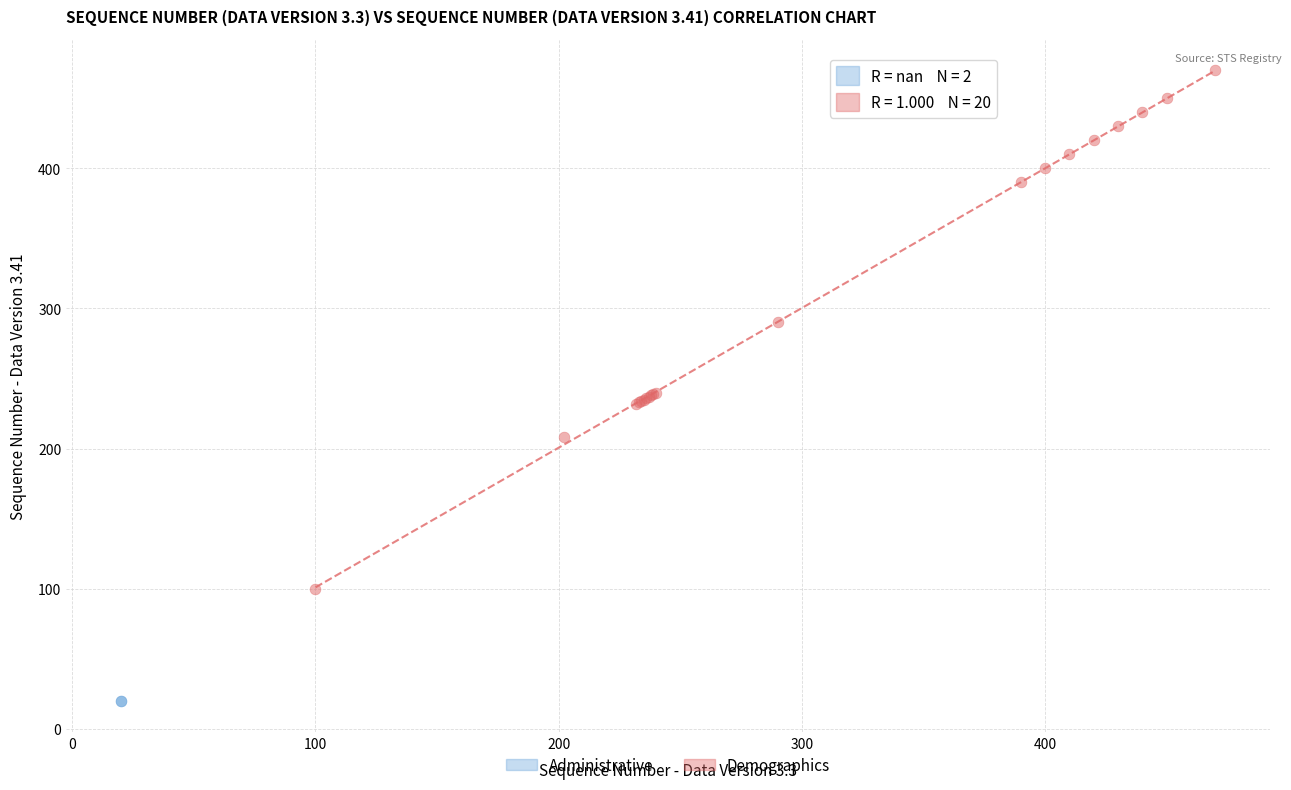

What are all the series names shown in the legend?

Administrative, Demographics